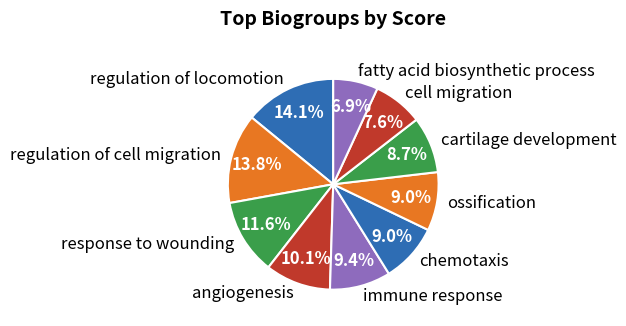

To the nearest percent, what is the combined percentage of chemotaxis and immune response?

18%